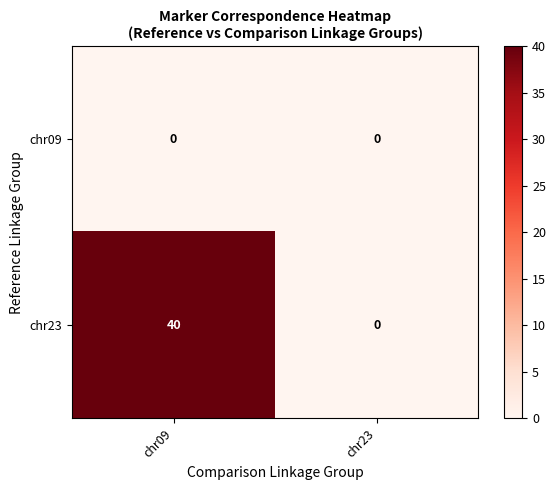

Which series changed the most between chr09 and chr23?

chr23